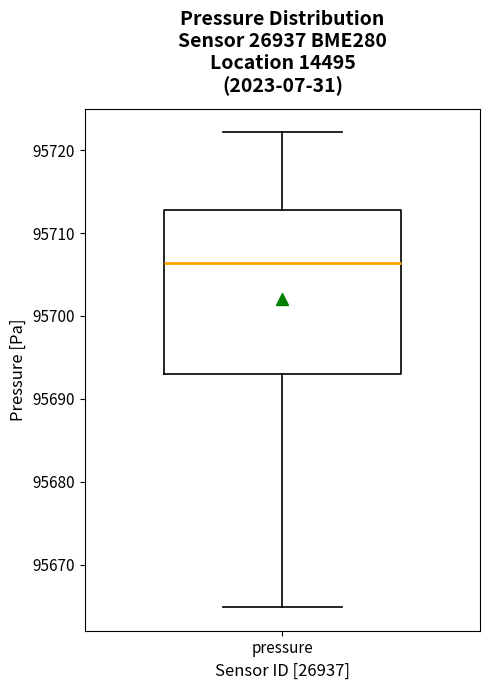

Read this box plot against the y-axis: the position of the median line, the range covered by the box, and the ends of both whiskers. The values are not printed on the chart, so give them approximately, as read against the axis.

median 95706, box 95693 to 95713, whiskers 95665 to 95722